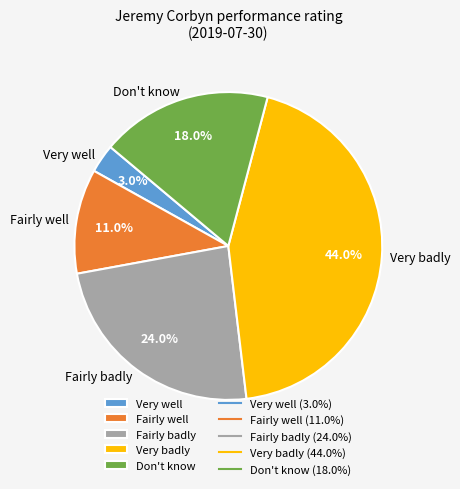

What percentage is NOT represented by Very well?

97.0%